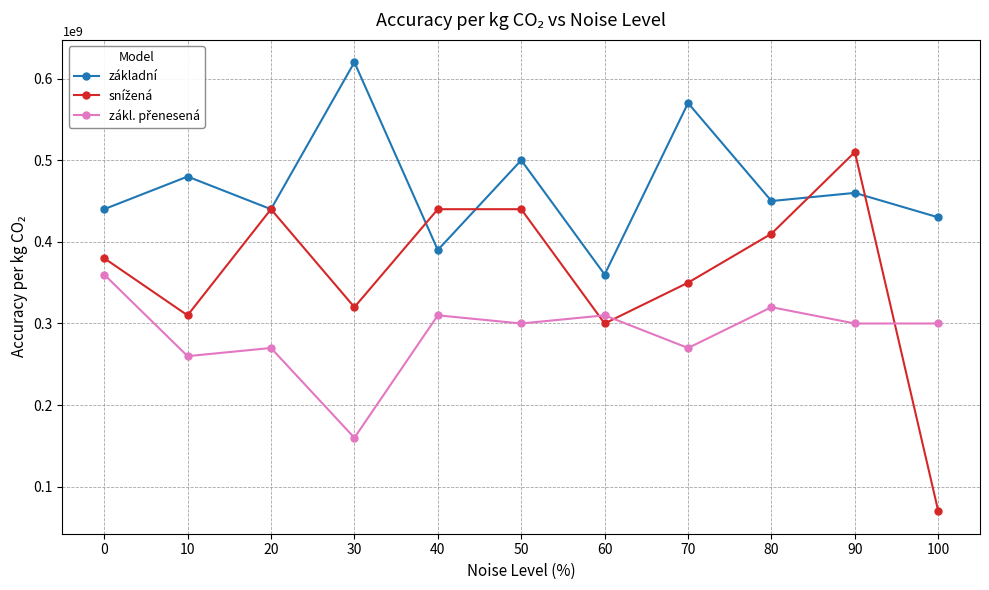

Does the chart have visible grid lines?

Yes